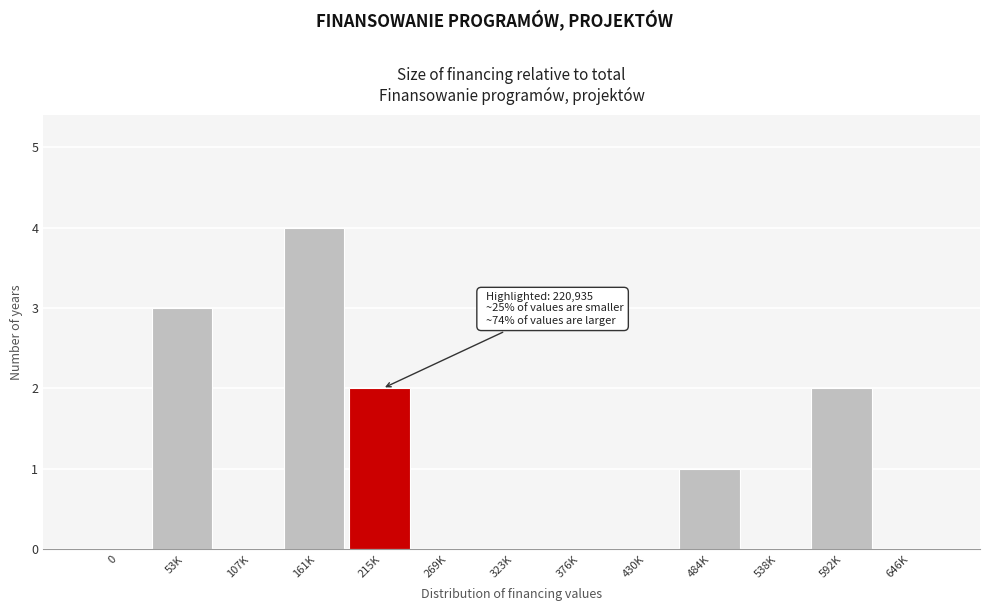

Reading right to left, what are all the values shown in this chart?

646K=0	592K=2	538K=0	484K=1	430K=0	376K=0	323K=0	269K=0	215K=2	161K=4	107K=0	53K=3	0=0